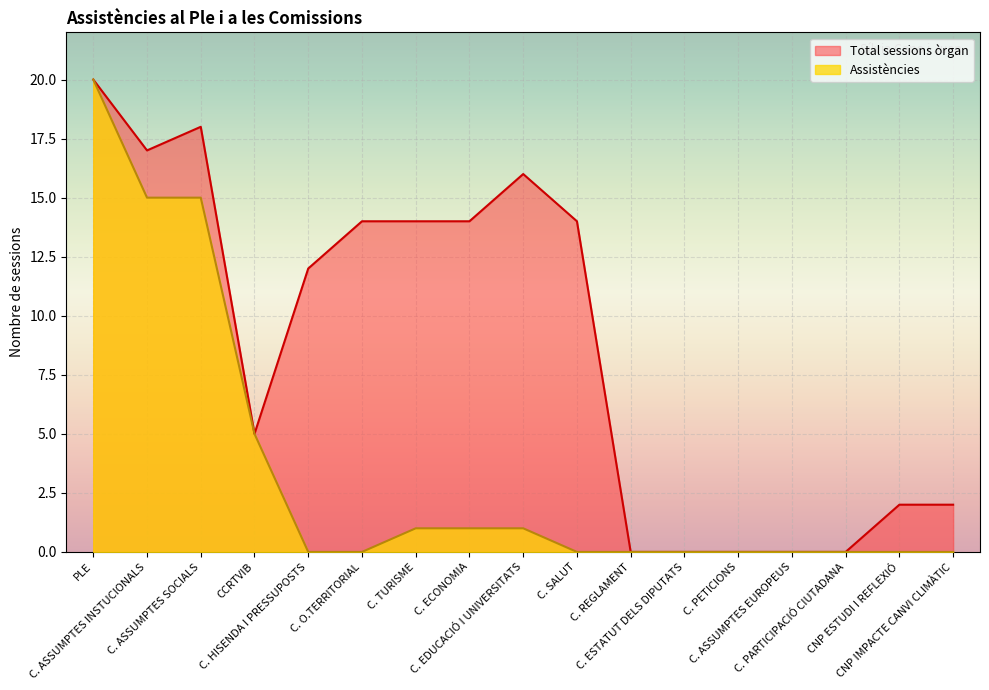

At which label does Assistències reach its peak?

PLE